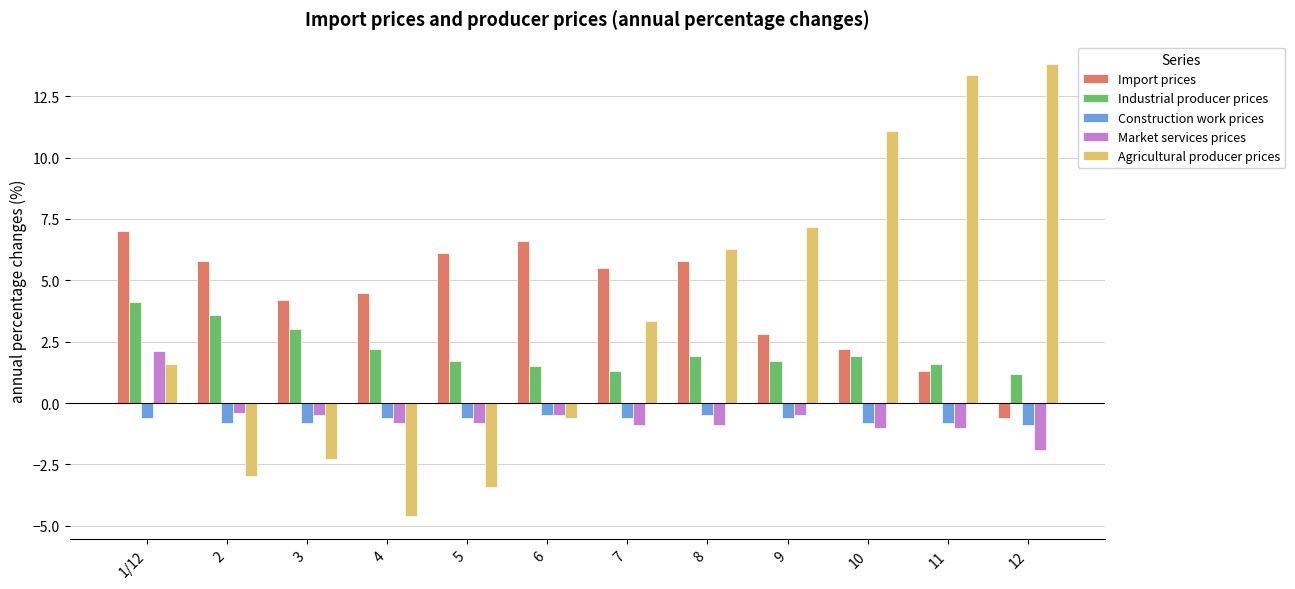

The value of Agricultural producer prices at 1/12 is 0.4. True or false?

False